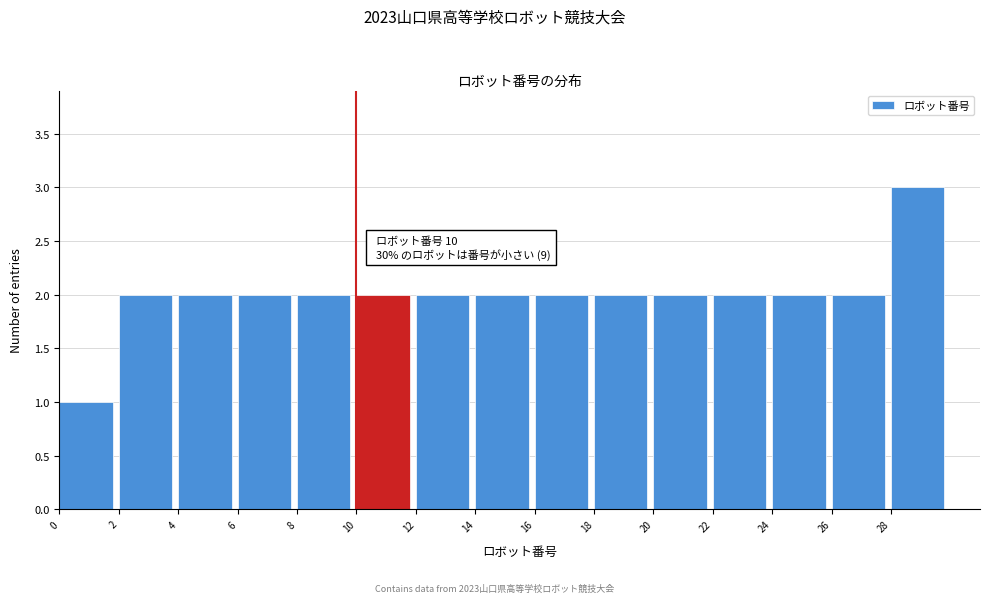

Over which range of the x-axis is the bar tallest?

28 to 30